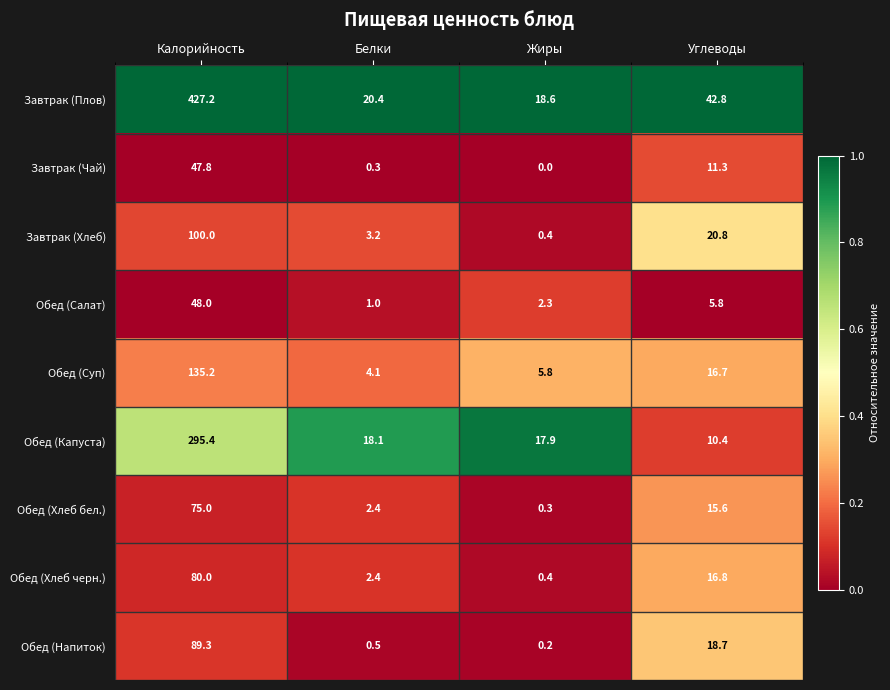

What is the difference between the second highest and minimum values in the Обед (Напиток) series?

18.5